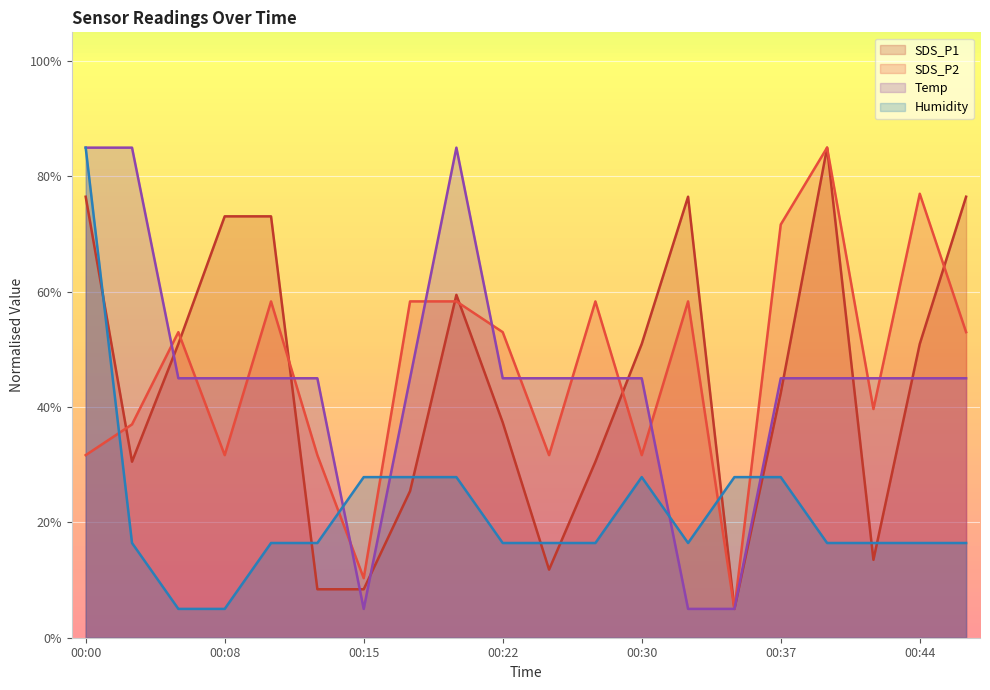

What are all the series names shown in the legend?

SDS_P1, SDS_P2, Temp, Humidity